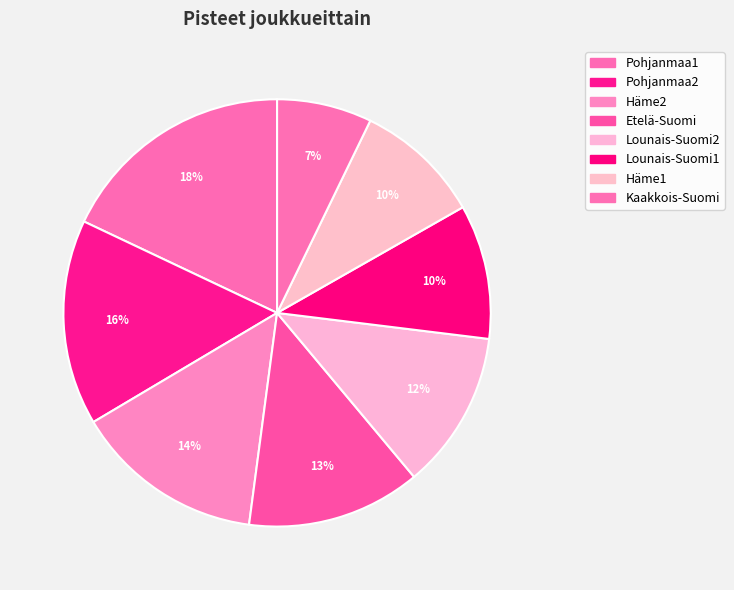

The Häme1 slice represents 10% of the pie. True or false?

True